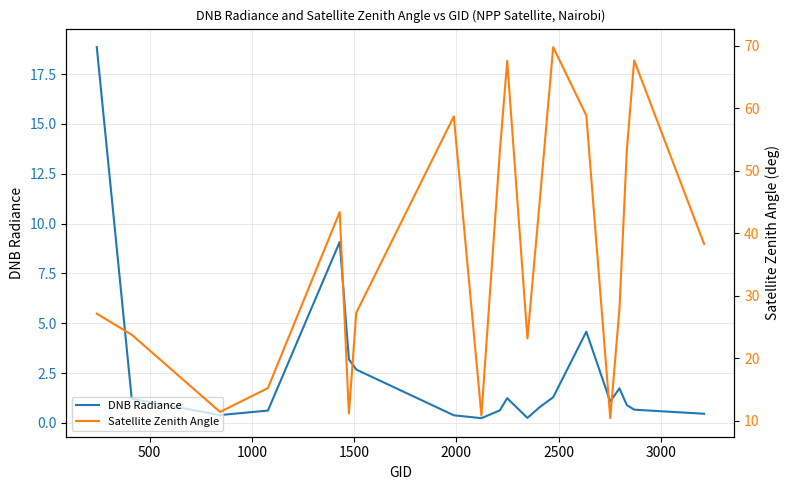

What is the smallest value displayed?

0.2